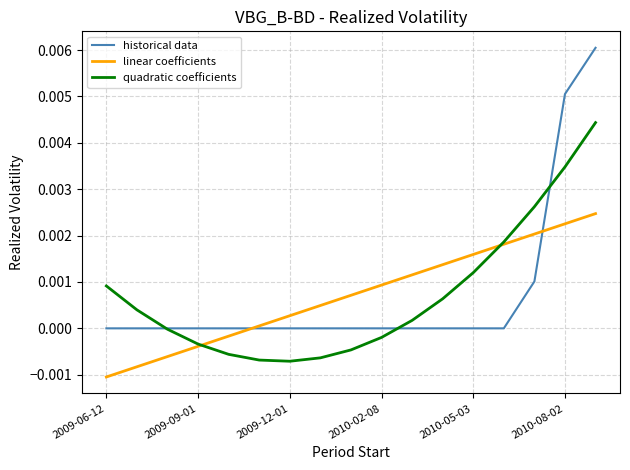

What are all the series names shown in the legend?

historical data, linear coefficients, quadratic coefficients